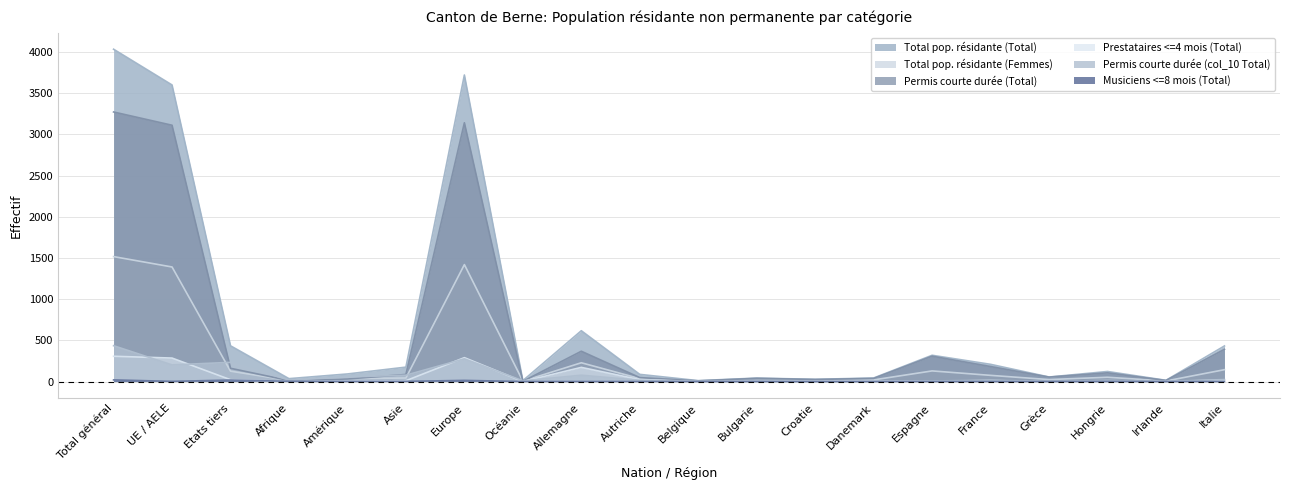

Rank the series by their maximum value, from highest to lowest.

Total pop. résidante (Total), Permis courte durée (Total), Total pop. résidante (Femmes), Permis courte durée (col_10 Total), Prestataires <=4 mois (Total), Musiciens <=8 mois (Total)